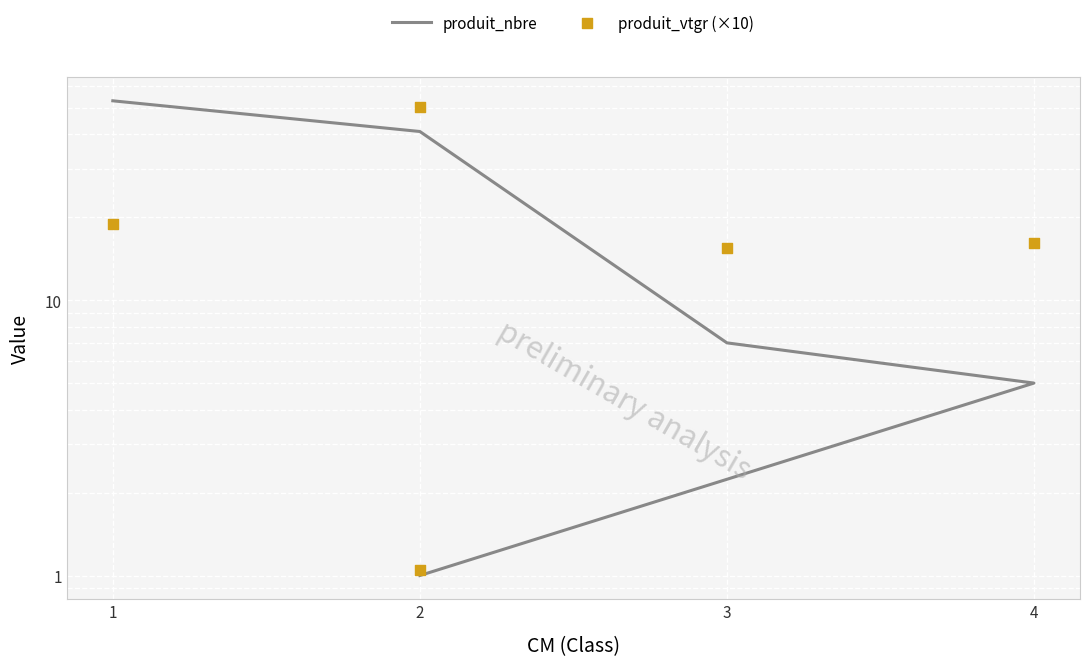

Is the value of produit_nbre at 2 greater than the value of produit_vtgr (×10) at 4?

Yes